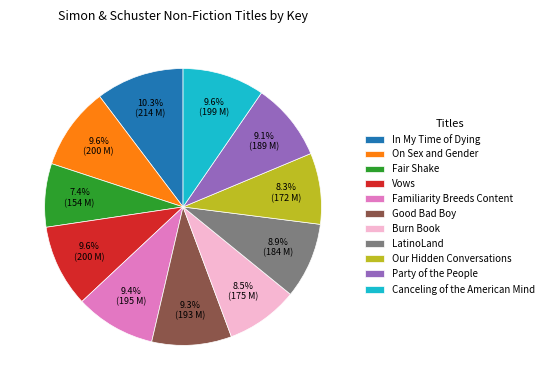

How many segments does this pie chart have?

11